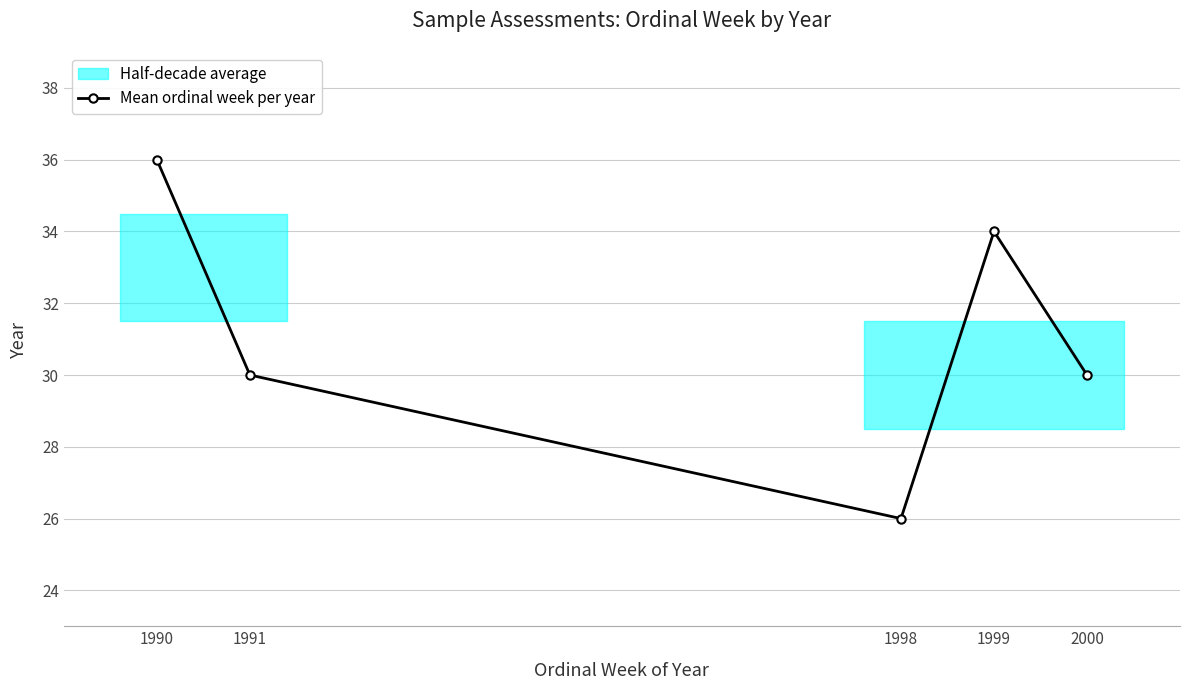

Reading right to left, extract all data points from this chart.

30	34	26	30	36